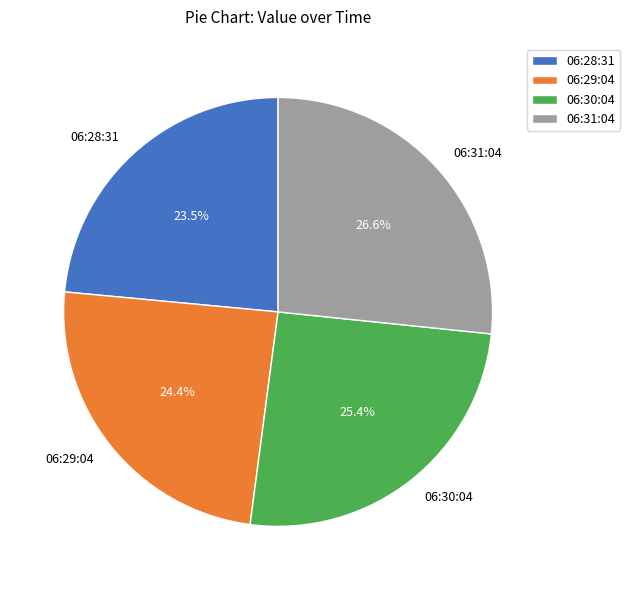

What is the smallest slice in the pie chart?

06:28:31